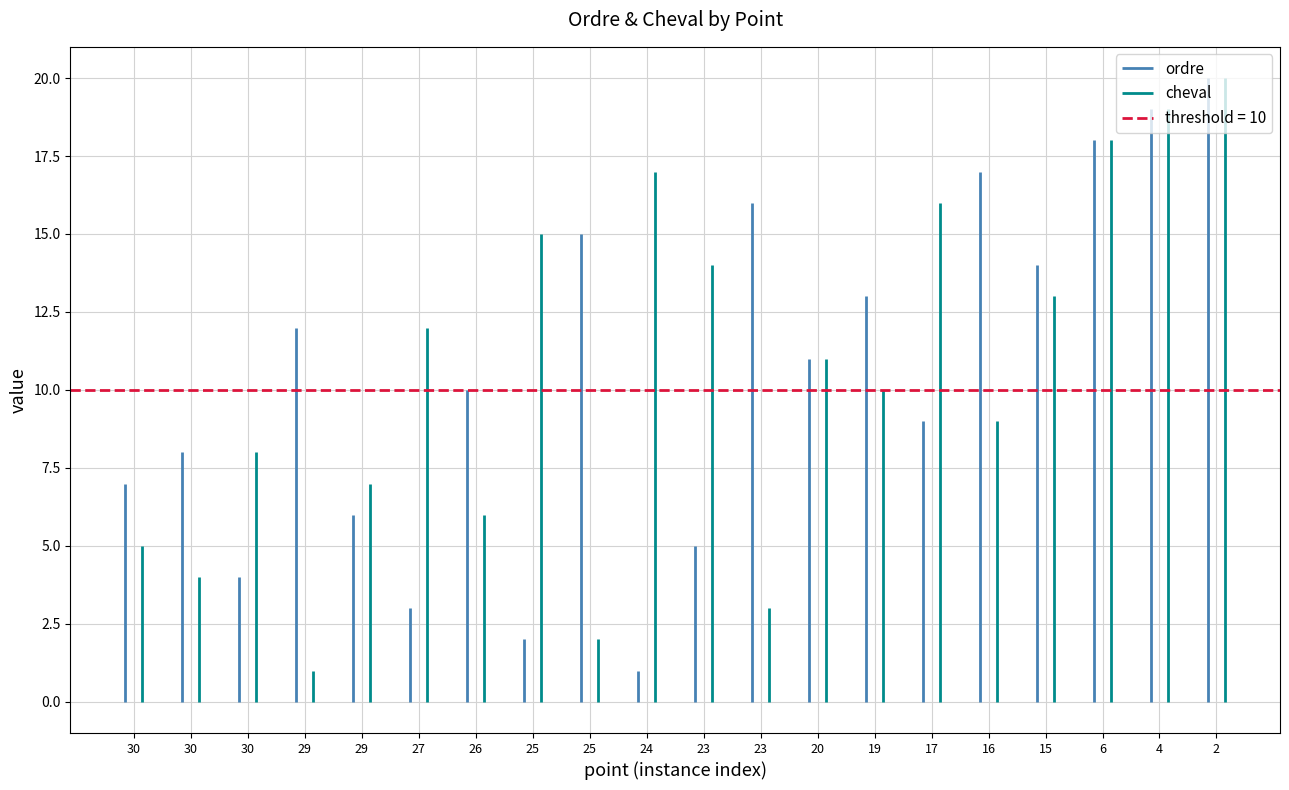

What is the difference between the maximum and minimum values in the ordre series?

19